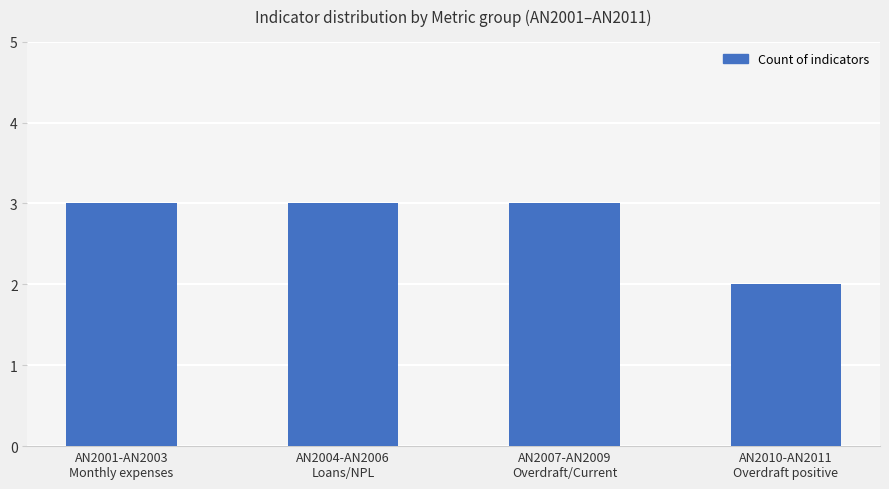

At which label is the value closest to 2?

AN2010-AN2011
Overdraft positive